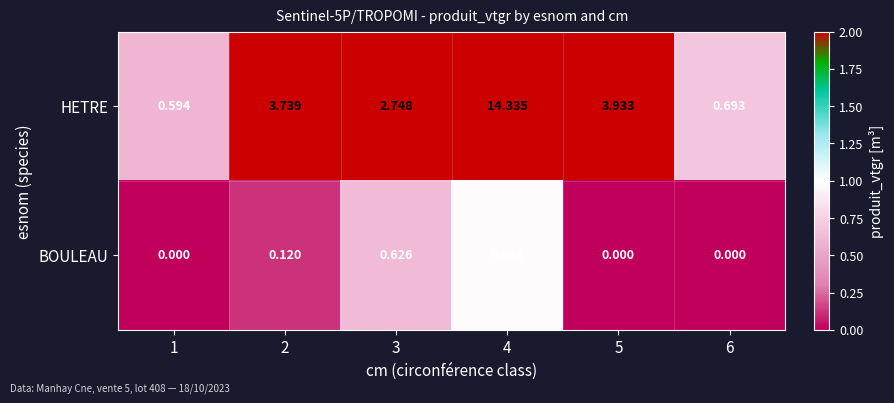

List the series in order of their peak value, lowest first.

BOULEAU, HETRE